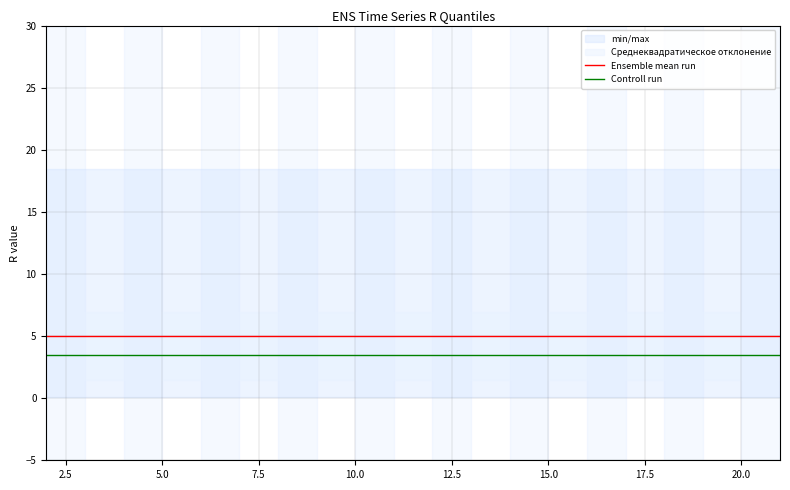

Does the chart have visible grid lines?

Yes